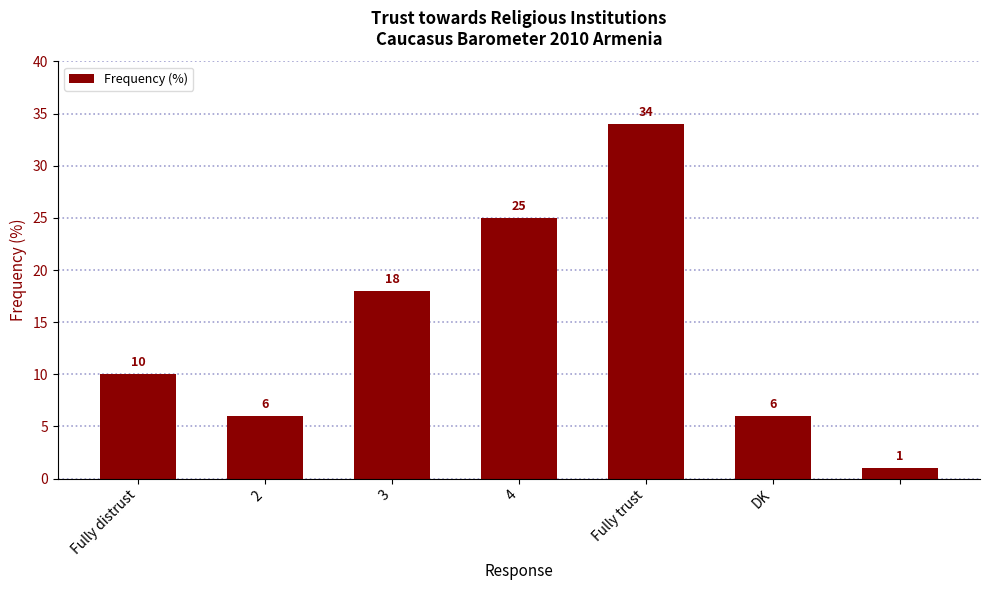

How many bars are there in total?

7